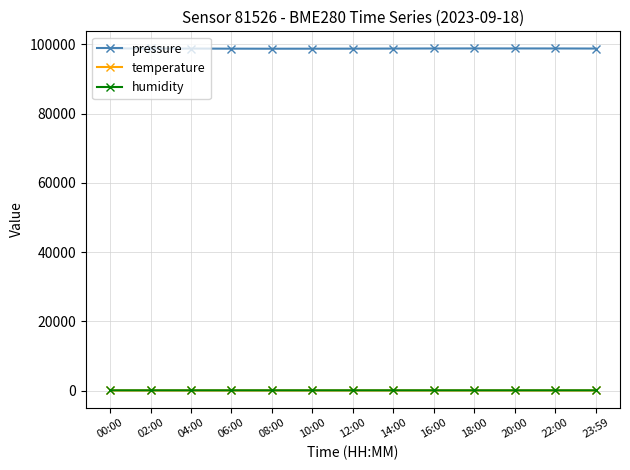

True or false: pressure and humidity intersect in this chart.

False